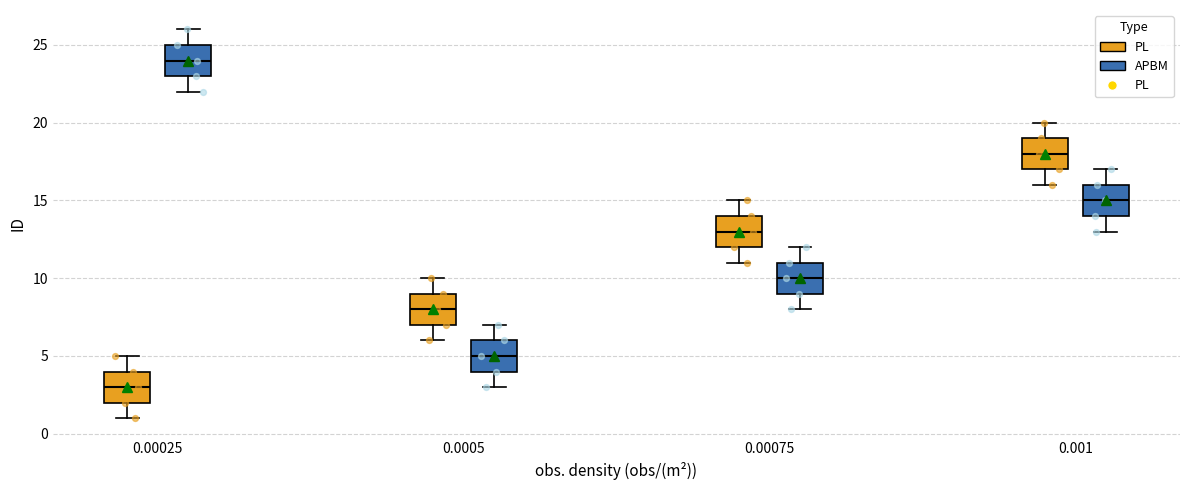

Reading left to right, transcribe this box plot: for each box, give where its median line is, the range the box spans, and where its two whiskers end, as read against the y-axis. The values are not printed on the chart, so give them approximately, as read against the axis.

0.00025 (PL): median 3, box 2 to 4, whiskers 1 to 5
0.00025 (APBM): median 24, box 23 to 25, whiskers 22 to 26
0.0005 (PL): median 8, box 7 to 9, whiskers 6 to 10
0.0005 (APBM): median 5, box 4 to 6, whiskers 3 to 7
0.00075 (PL): median 13, box 12 to 14, whiskers 11 to 15
0.00075 (APBM): median 10, box 9 to 11, whiskers 8 to 12
0.001 (PL): median 18, box 17 to 19, whiskers 16 to 20
0.001 (APBM): median 15, box 14 to 16, whiskers 13 to 17